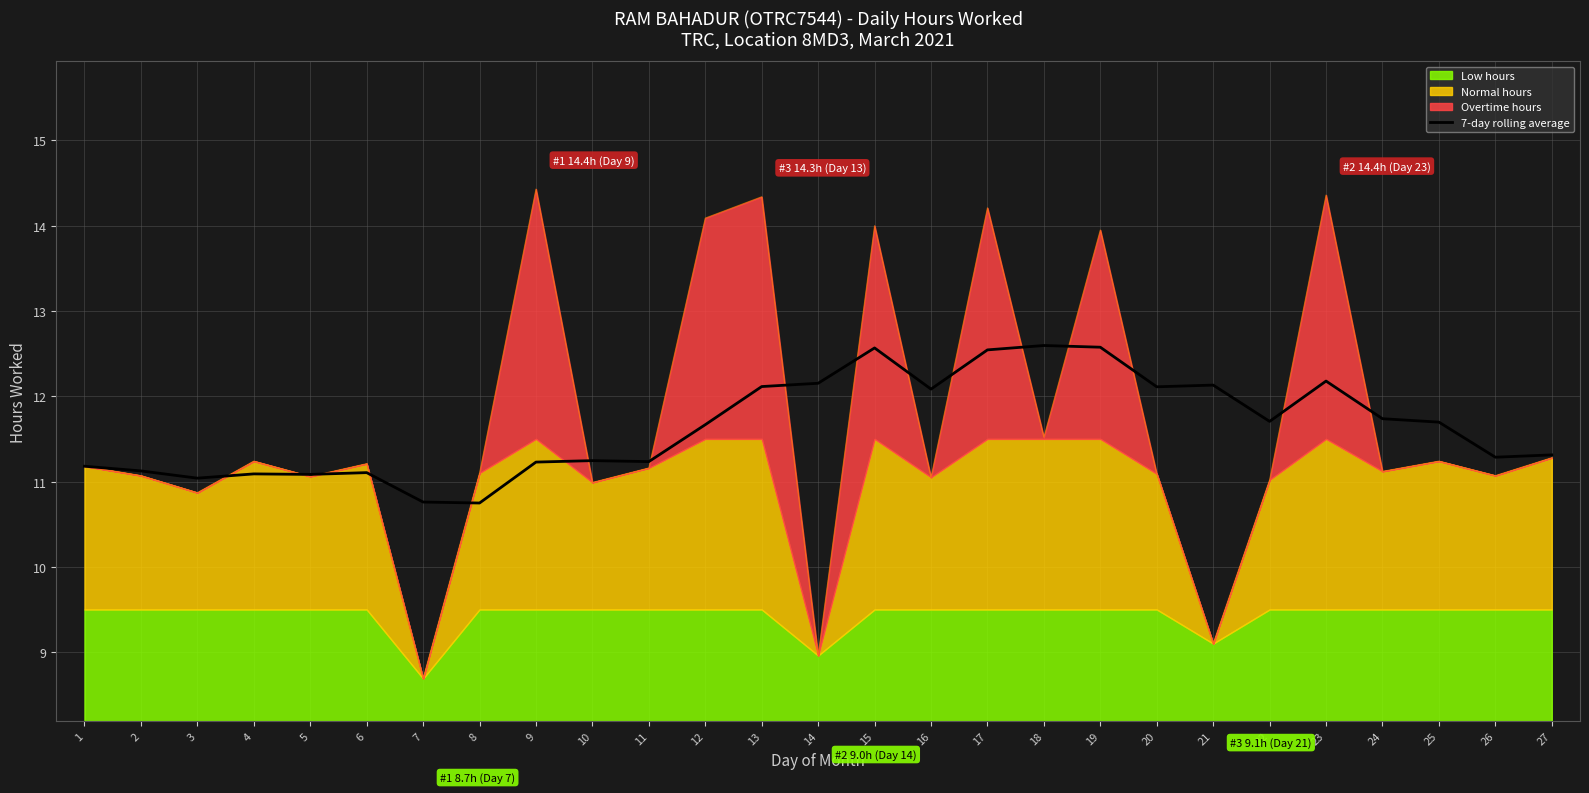

How many lines are shown in the chart?

1